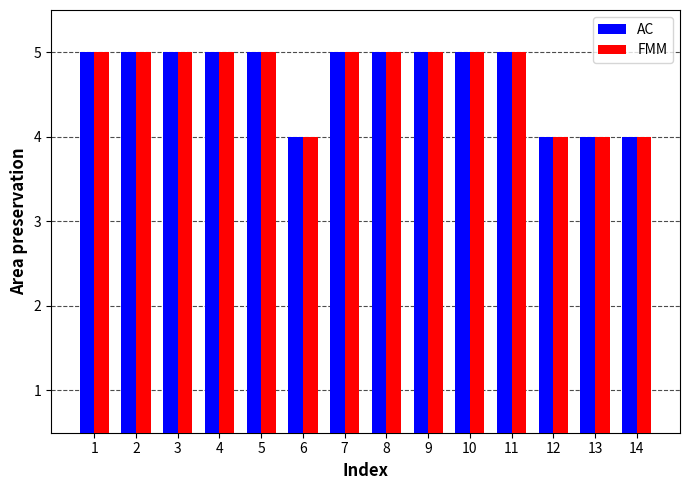

Is it true that AC equals 4 at 13?

True